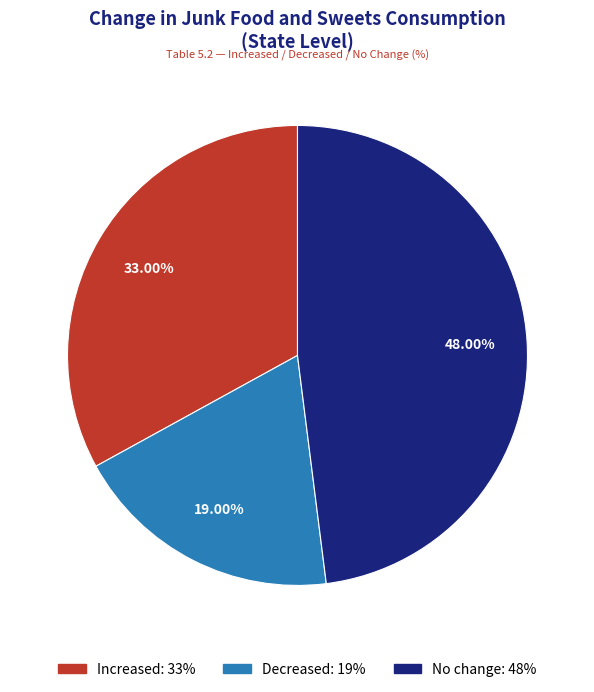

To the nearest percent, what percentage of the pie is No change?

48%